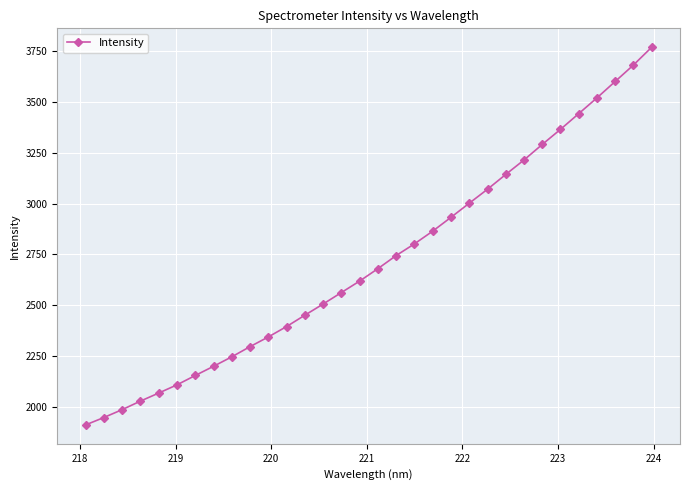

What is the average value?

2716.5